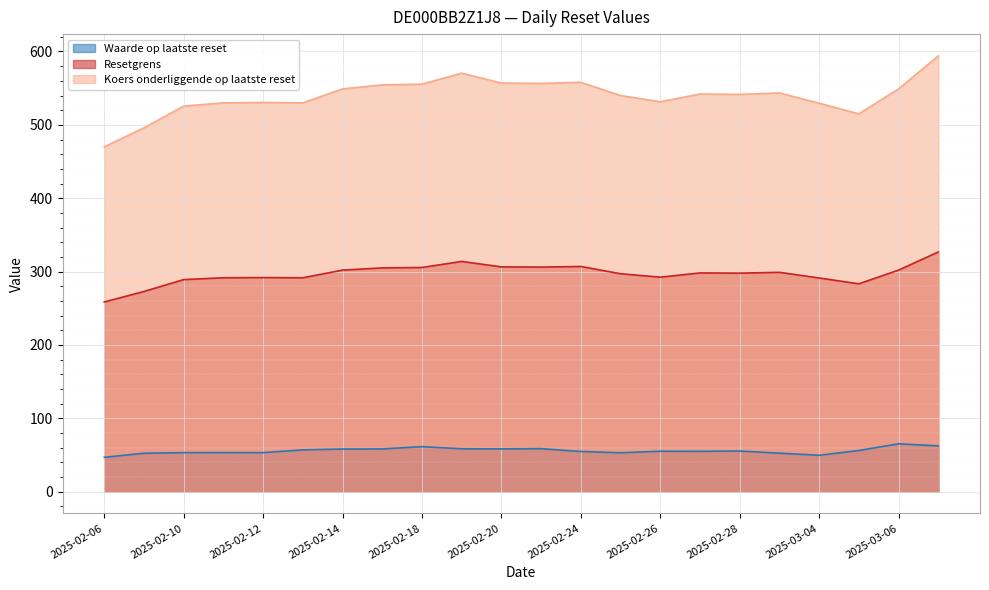

List the series in order of their peak value, highest first.

Koers onderliggende op laatste reset, Resetgrens, Waarde op laatste reset